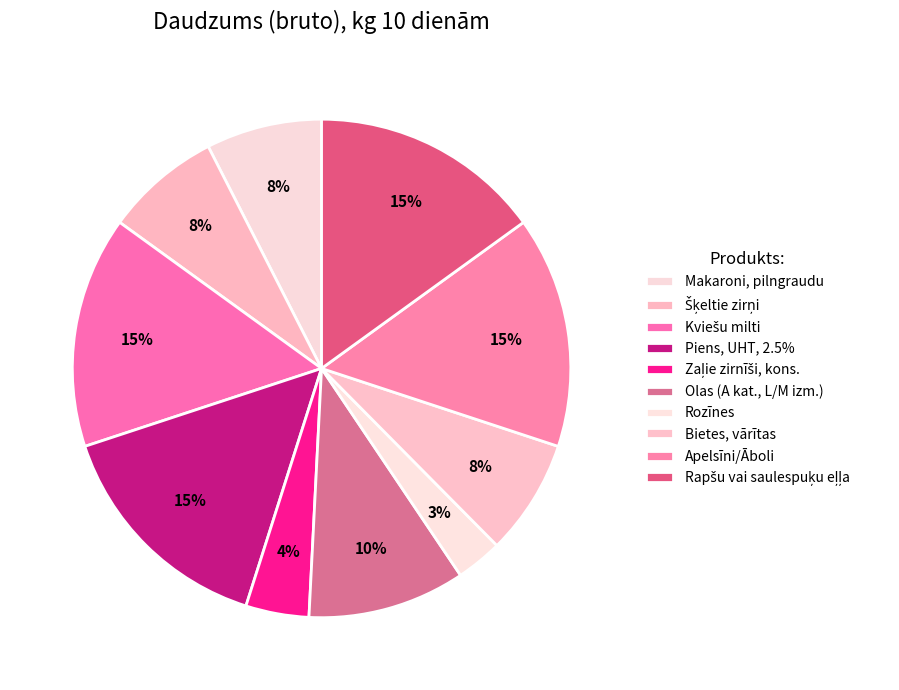

Is Piens, UHT, 2.5% the majority of the pie?

No